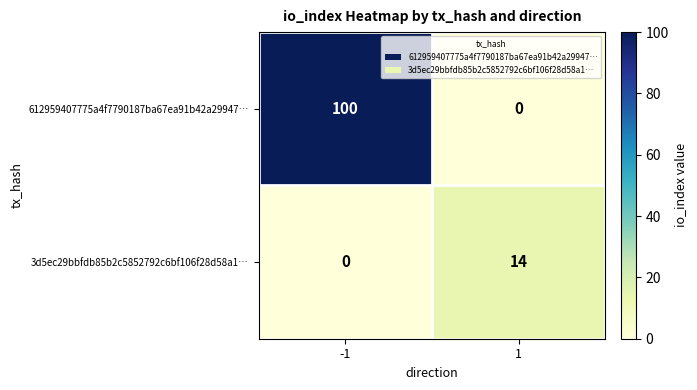

Reading left to right, what are all the values shown in this chart?

612959407775a4f7790187ba67ea91b42a29947…: -1=100	1=0
3d5ec29bbfdb85b2c5852792c6bf106f28d58a1…: -1=0	1=14